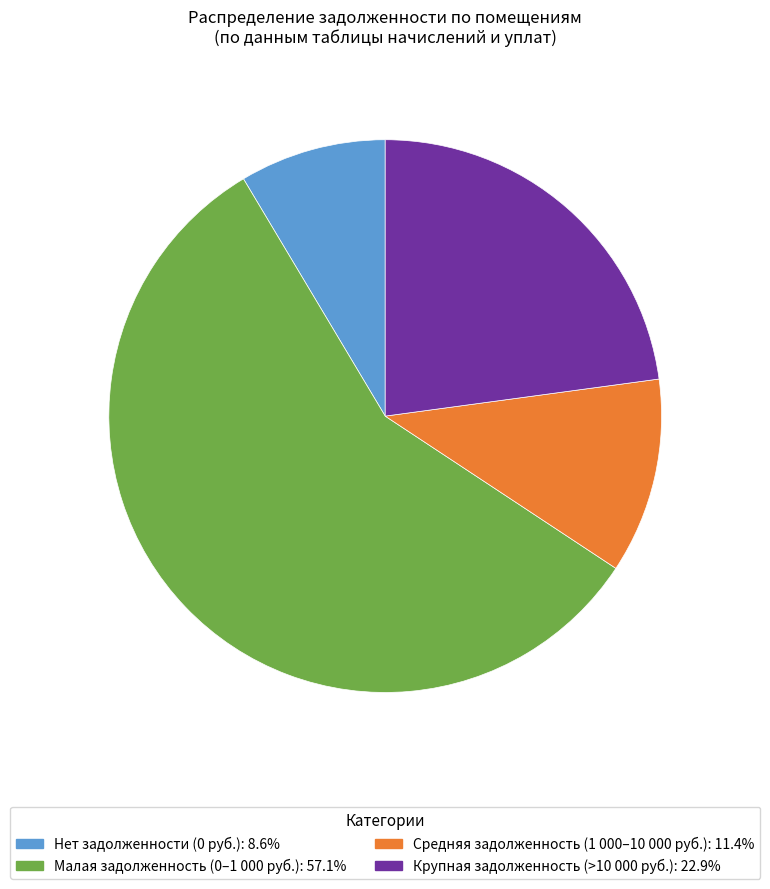

Is Малая задолженность (0–1 000 руб.): 57.1% the majority of the pie?

Yes